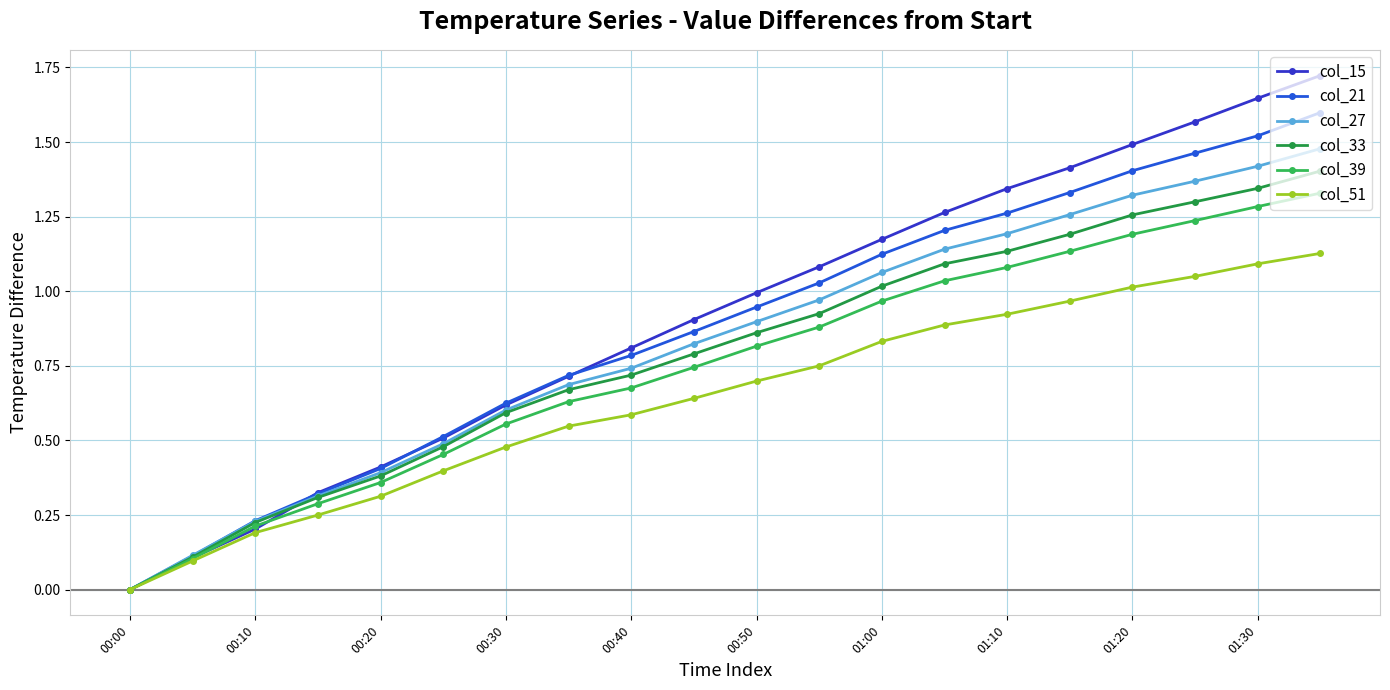

True or false: col_21 has more than 1 points higher than both neighbors.

False